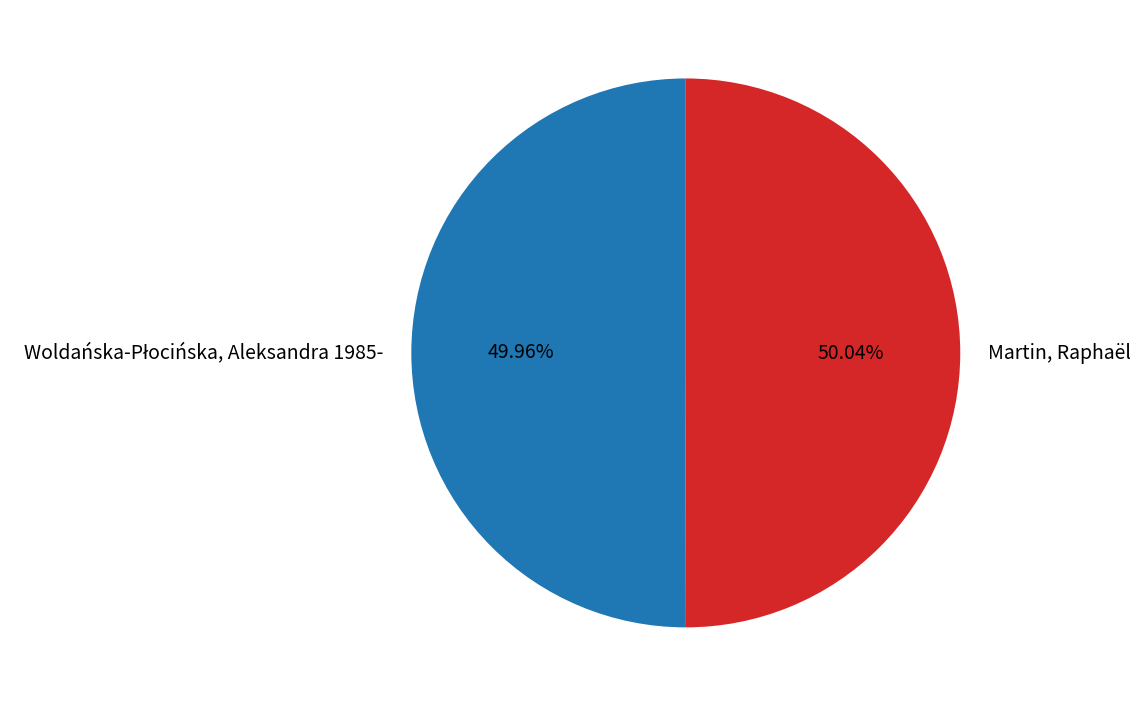

Is it true that Martin, Raphaël is 56% of the pie?

False